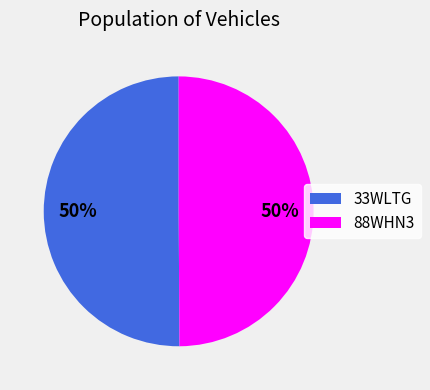

What is the ratio of the value at 33WLTG to the value at 88WHN3?

1.0